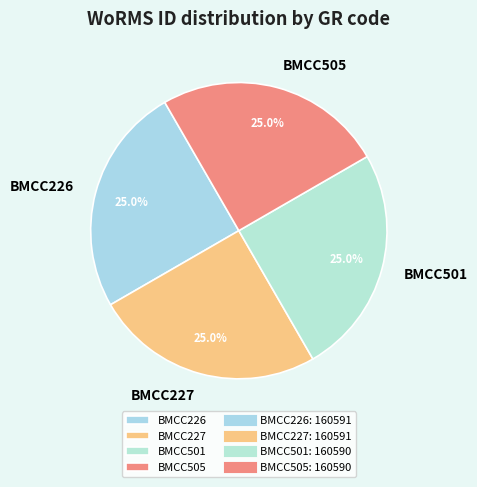

Is there a majority slice in this chart?

No